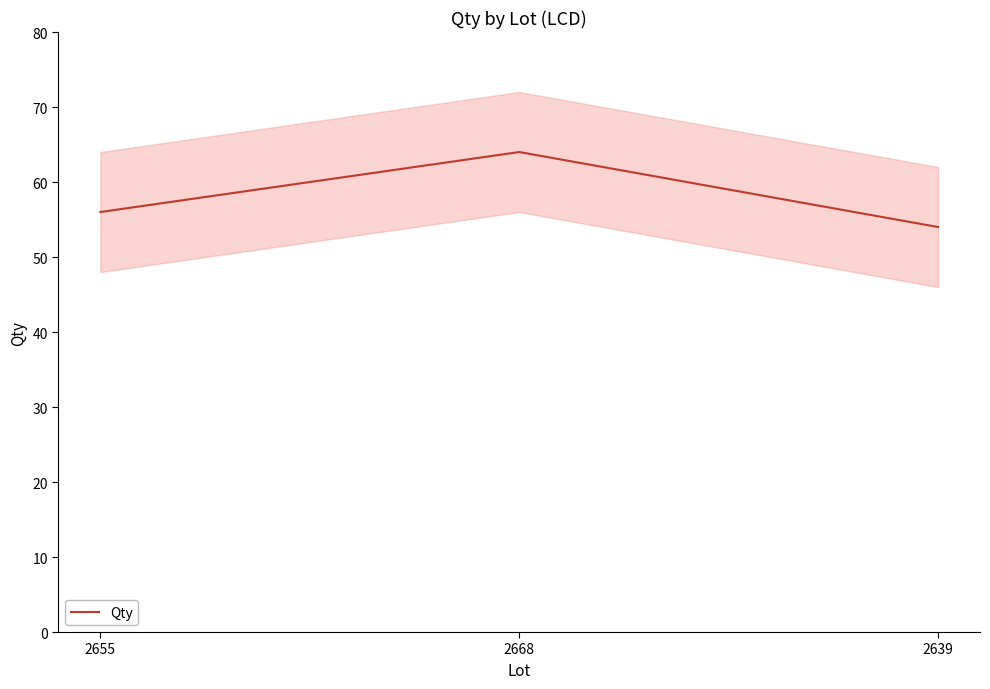

The value at 2655 is 56. True or false?

True